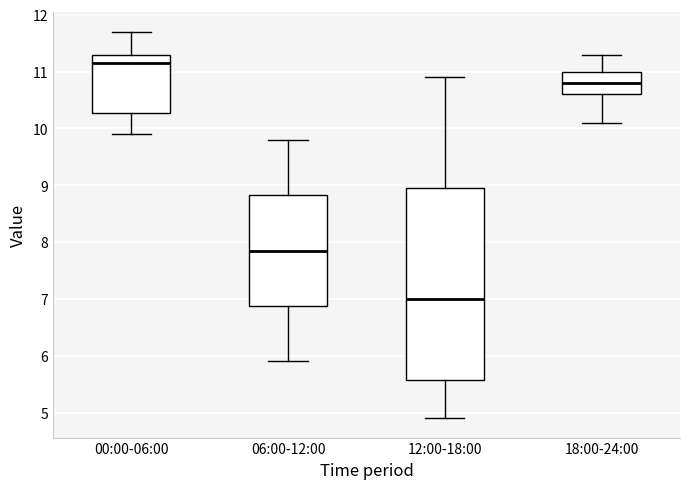

Which box is the tallest, from its lower edge to its upper edge?

12:00-18:00